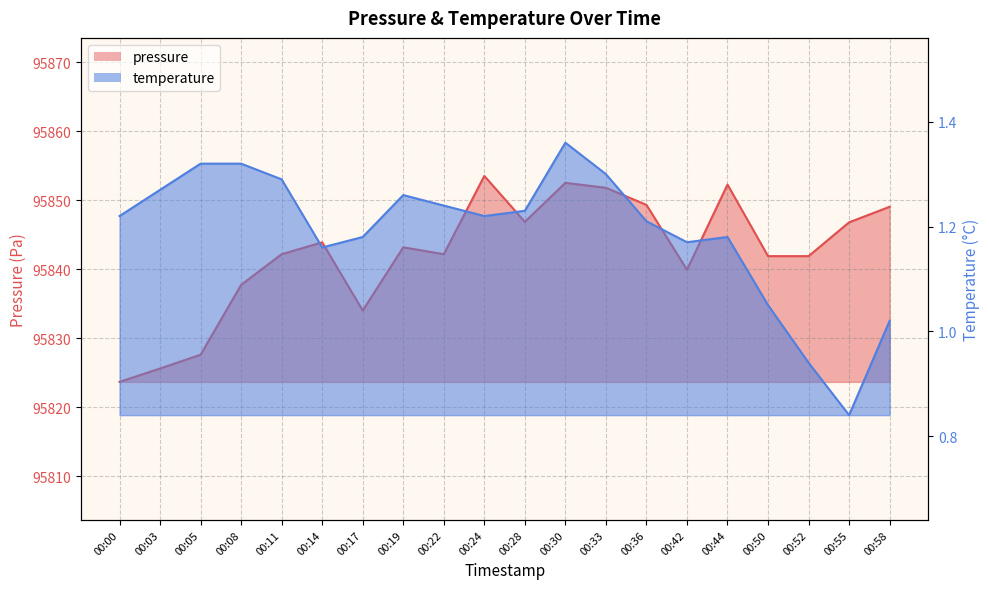

At which label is pressure closest to 95838?

00:08